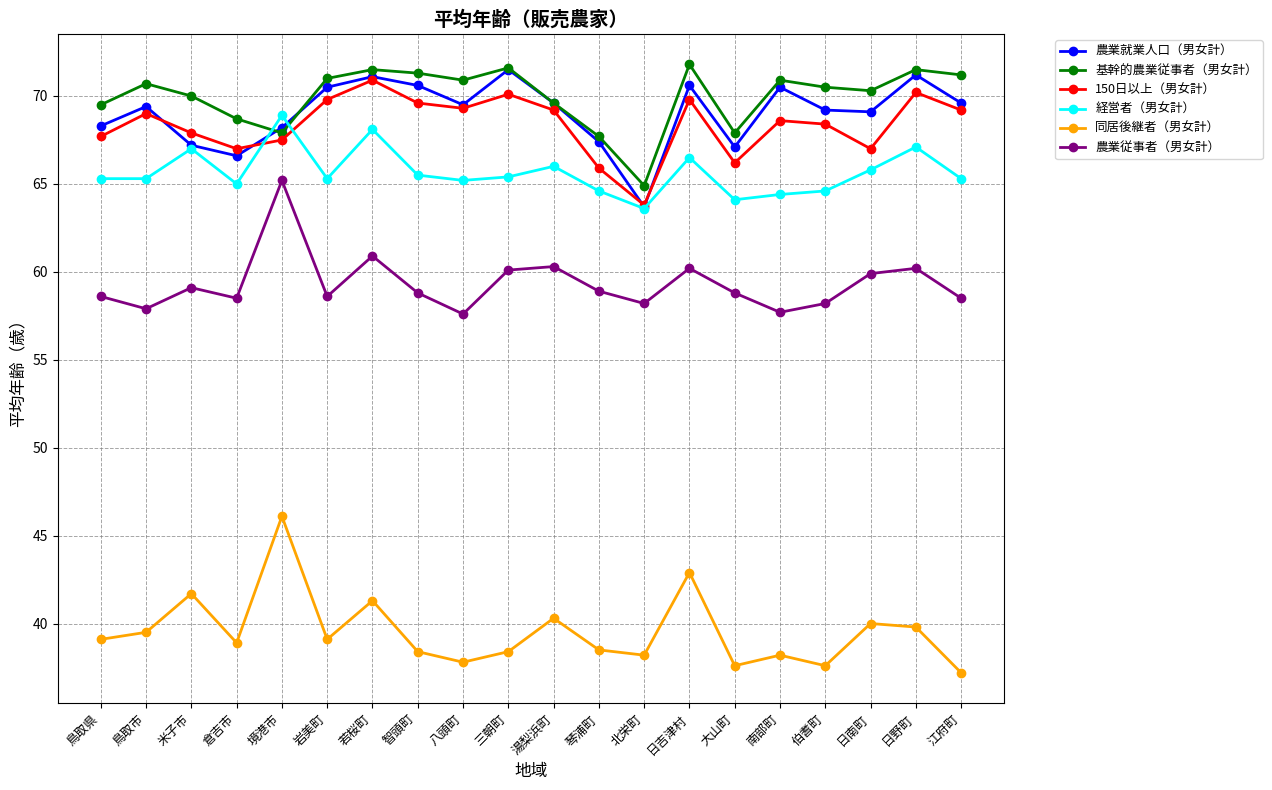

Is it true that 農業就業人口（男女計） equals 69.6 at 江府町?

True